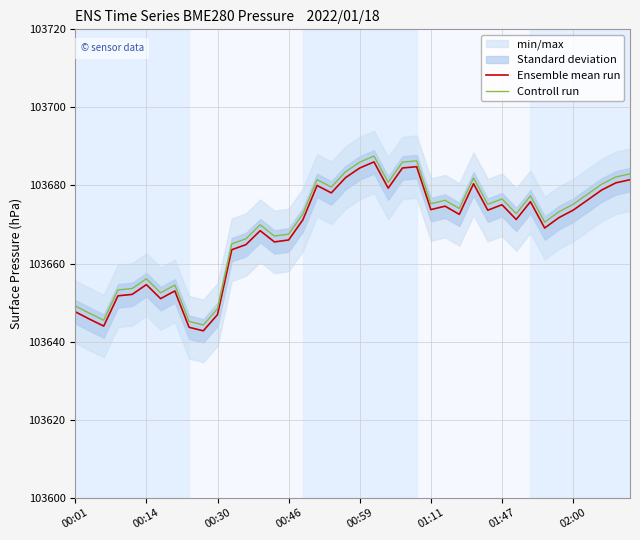

What is the difference between the highest and lowest values at 00:01?

1.5